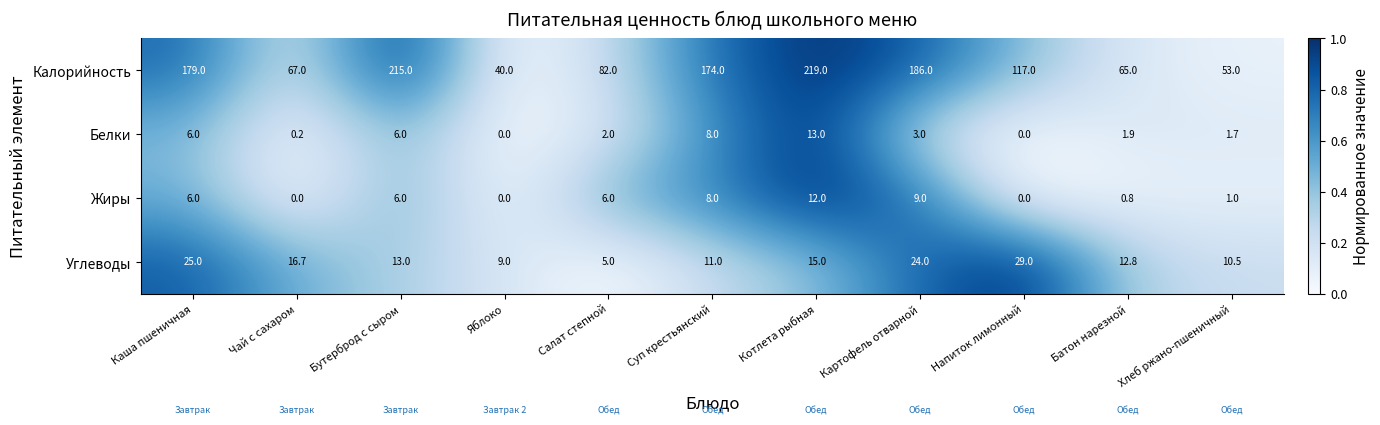

What is the sum of all Жиры values?

48.8